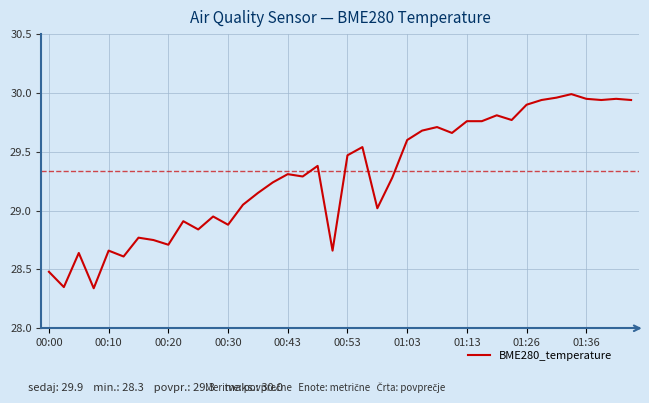

How many values exceed 29?

26